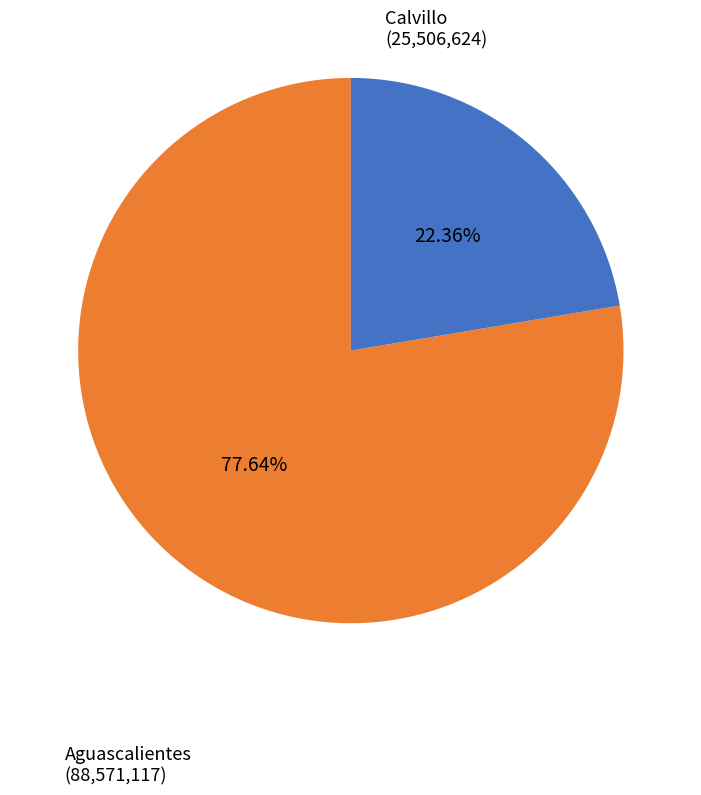

Do Aguascalientes and Calvillo together represent more than half of the pie?

Yes